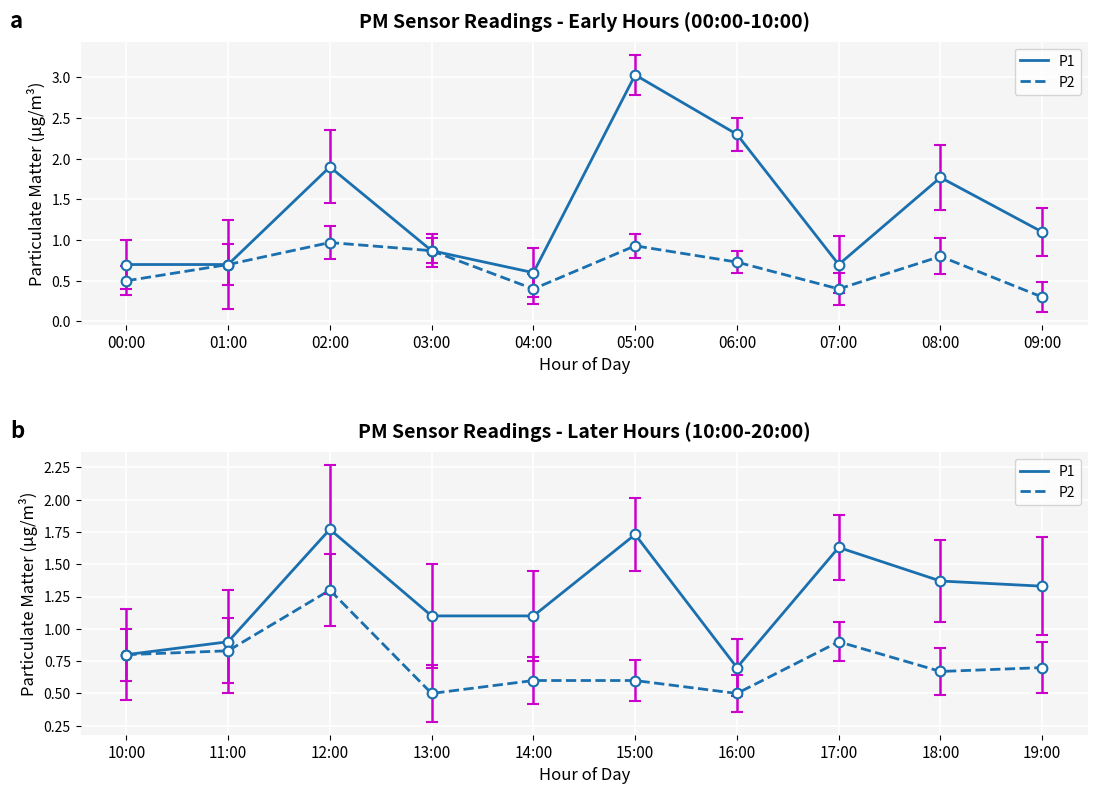

True or false: P1 has more than 2 interior local peaks.

True